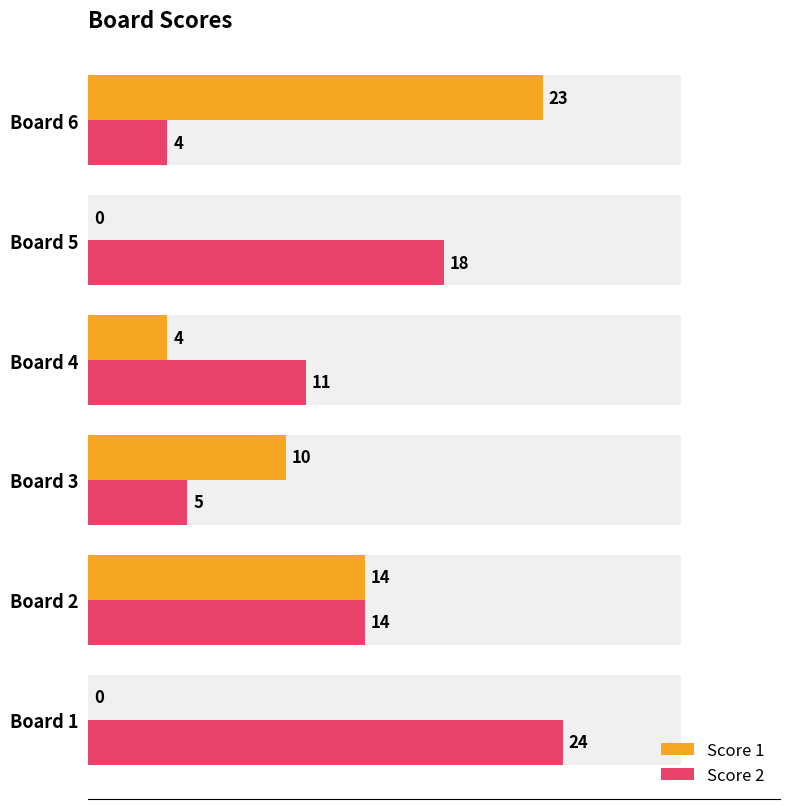

How many distinct data groups are displayed?

2